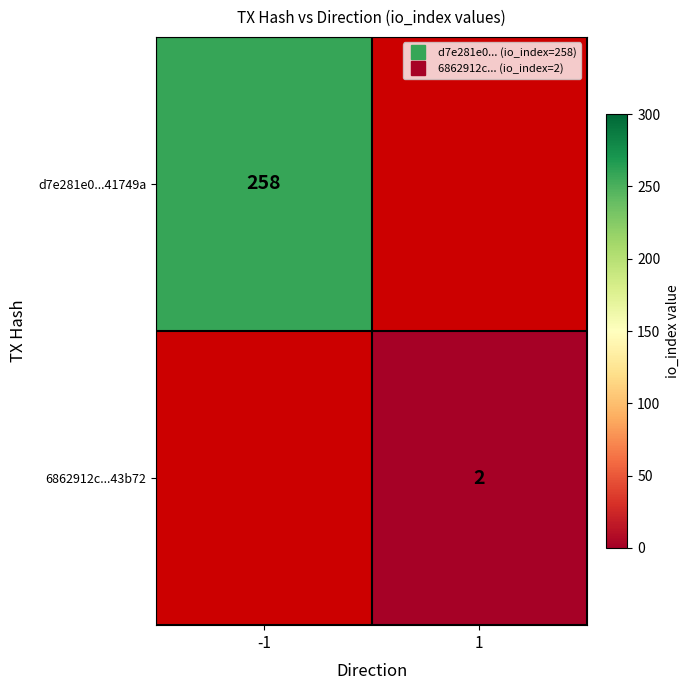

Is the value of d7e281e0...41749a at 1 greater than the value of 6862912c...43b72 at -1?

No